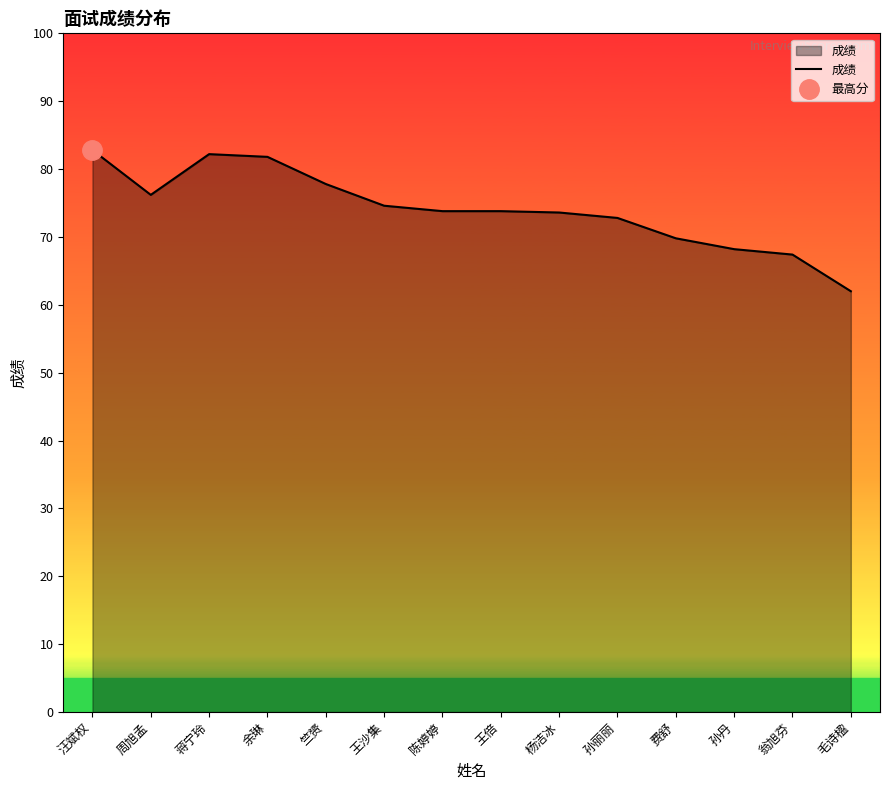

How many lines are shown in the chart?

1